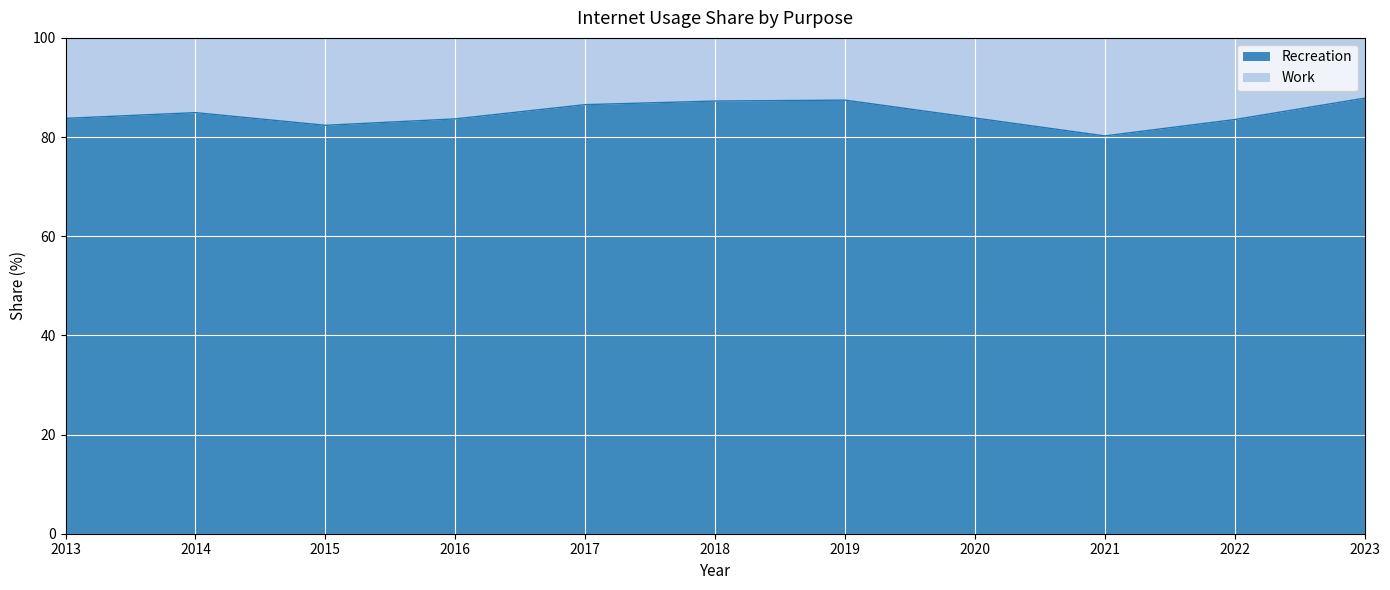

What is the average value?

84.7